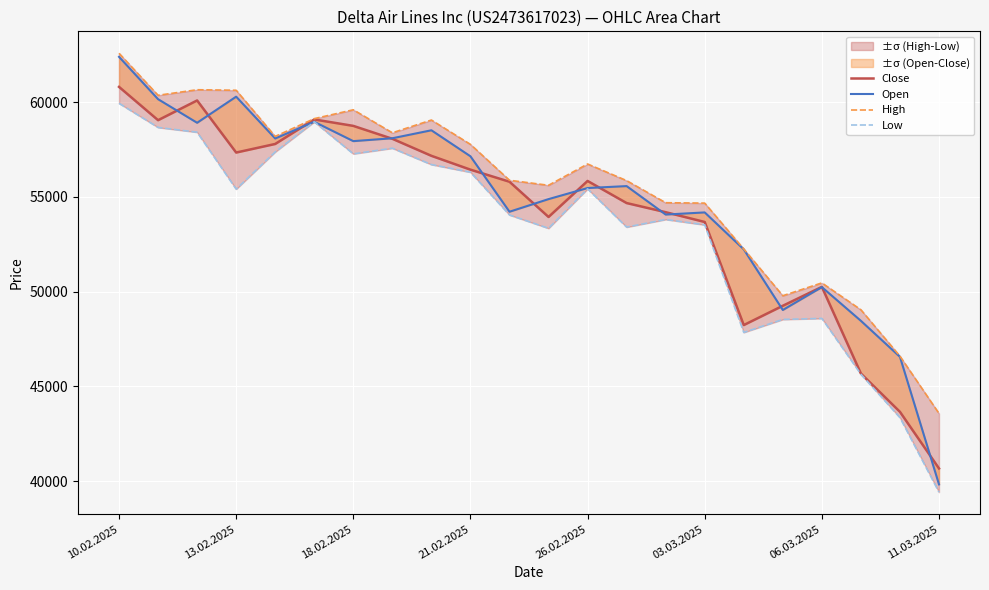

Reading left to right, extract all data points from this chart.

Close: 60811	59054	60095	57346	57799	59093	58753	58072	57173	56443	55805	53946	55847	54680	54198	53681	48241	49259	50257	45683	43660	40673
Open: 62397	60162	58917	60295	58088	58968	57948	58100	58521	57148	54222	54888	55473	55575	54073	54186	52237	49036	50243	48464	46563	39832
High: 62585	60367	60661	60633	58199	59135	59603	58388	59062	57777	55883	55618	56742	55864	54698	54677	52256	49789	50466	49048	46599	43576
Low: 59944	58672	58419	55415	57379	58967	57277	57576	56712	56308	54052	53347	55429	53411	53814	53530	47852	48539	48592	45647	43356	39421